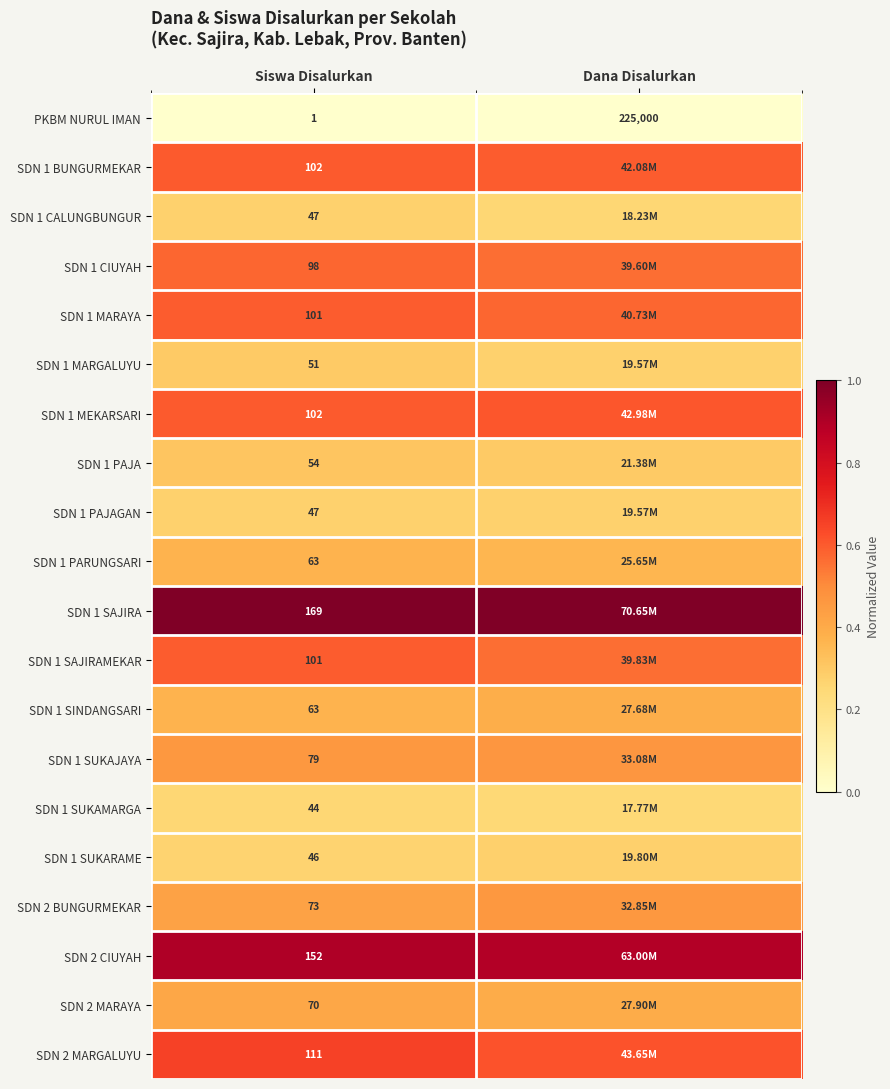

Is the value of SDN 1 SUKAJAYA at Siswa Disalurkan greater than the value of SDN 2 CIUYAH at Siswa Disalurkan?

No